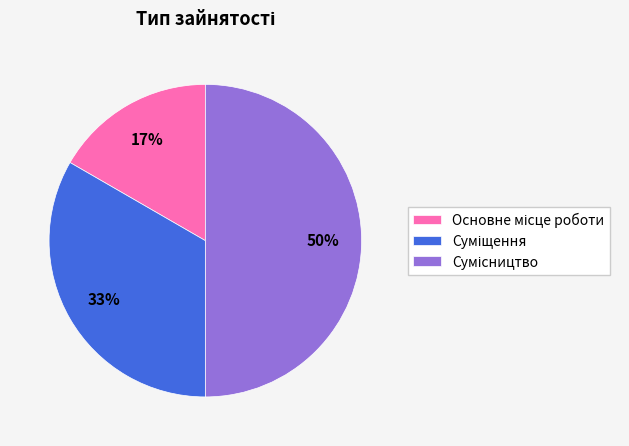

To the nearest percent, what is the average slice percentage?

33%